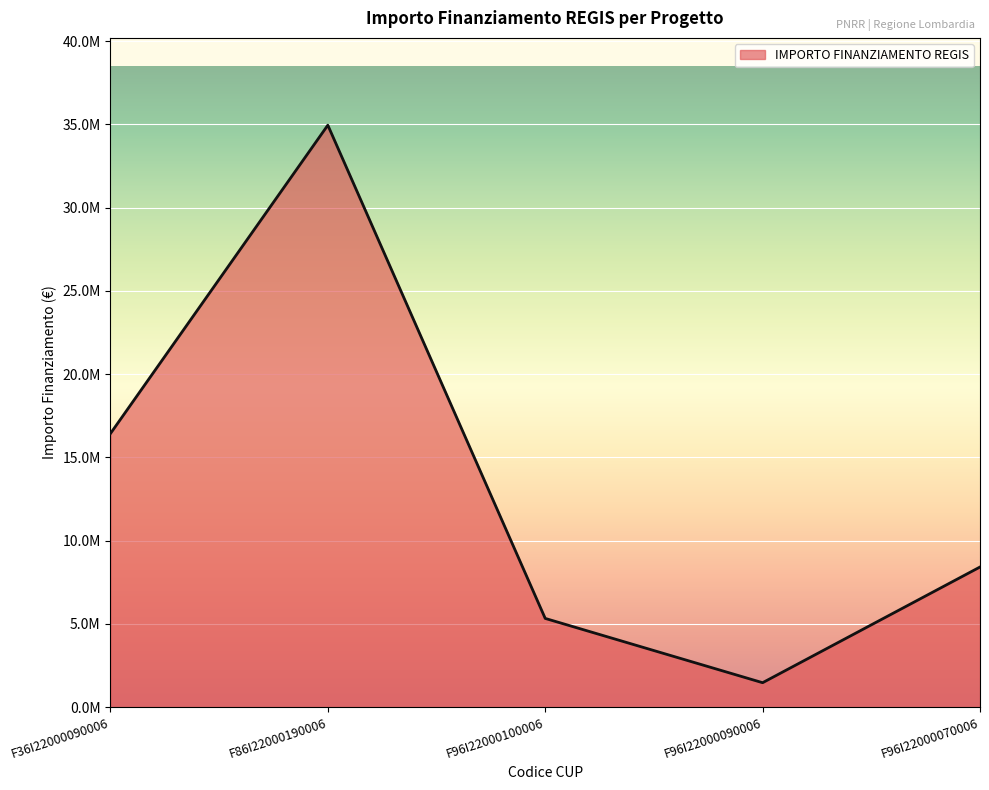

Where does the data first go above 8412900?

F36I22000090006